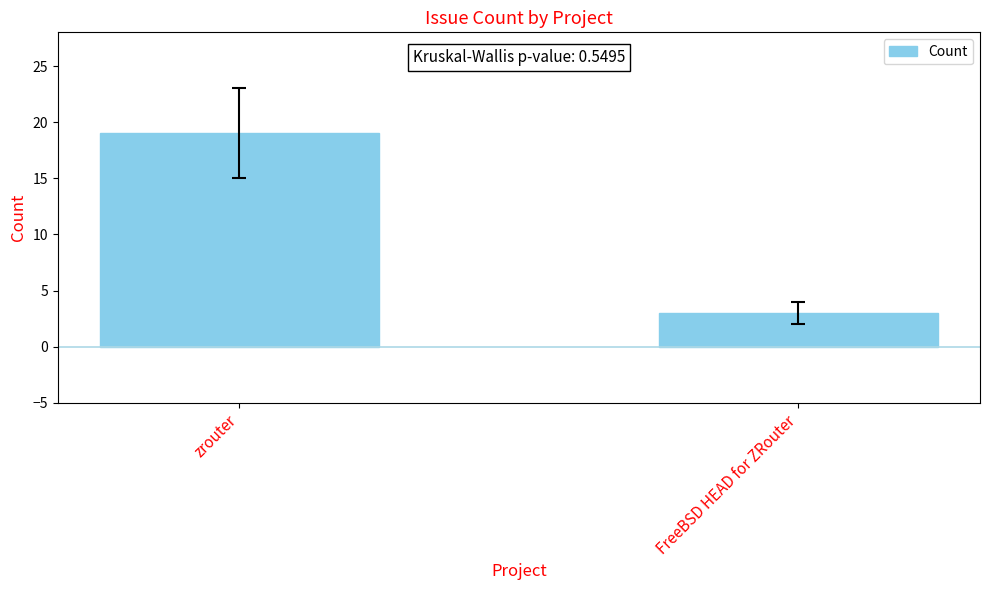

What is the sum of the values at zrouter and FreeBSD HEAD for ZRouter?

22